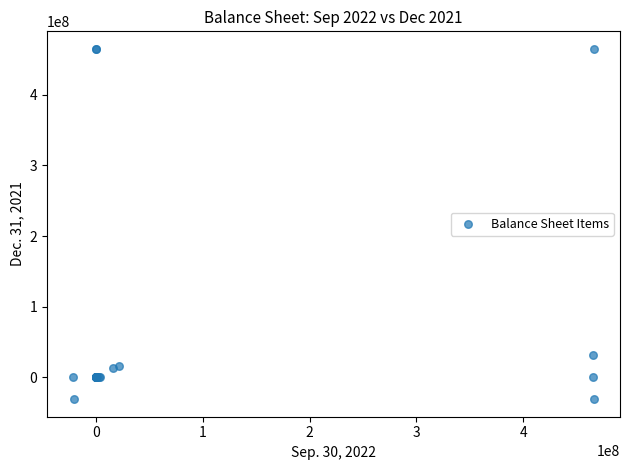

What Y value in the scatter plot is closest to 217005401?

31577586